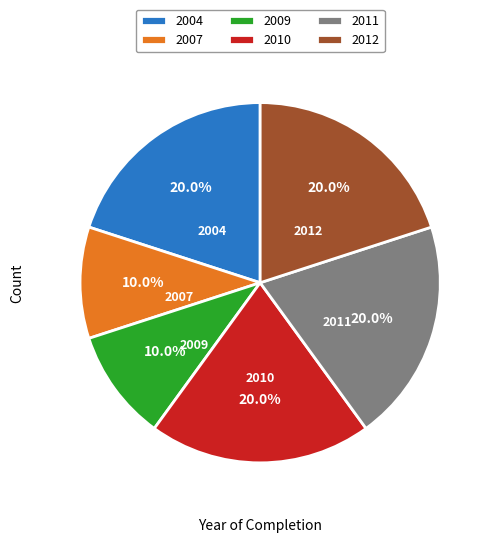

What percentage is NOT represented by 2010?

80.0%